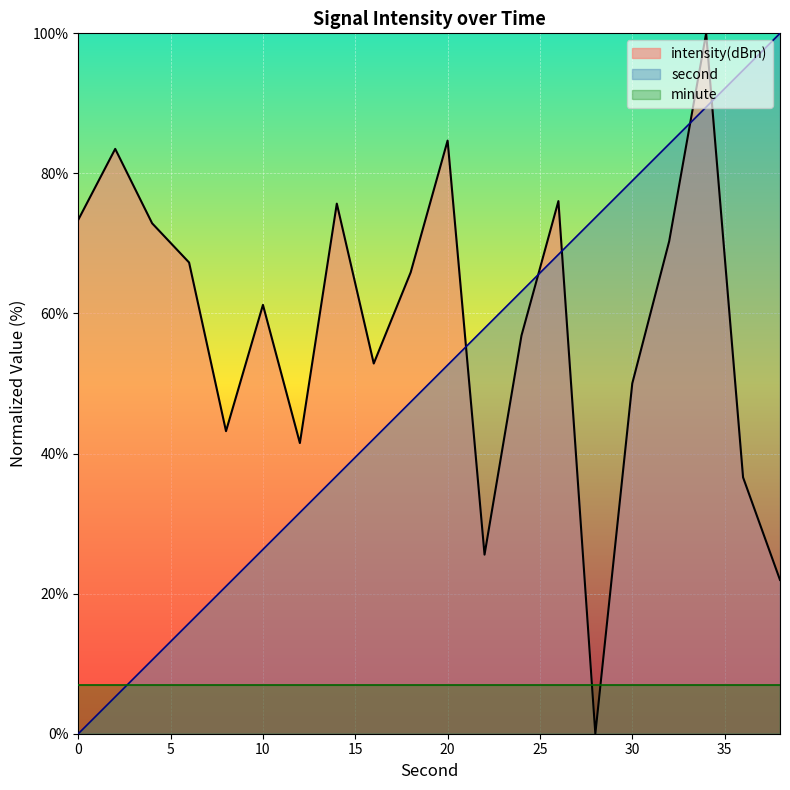

Which series has the largest range (max minus min)?

second